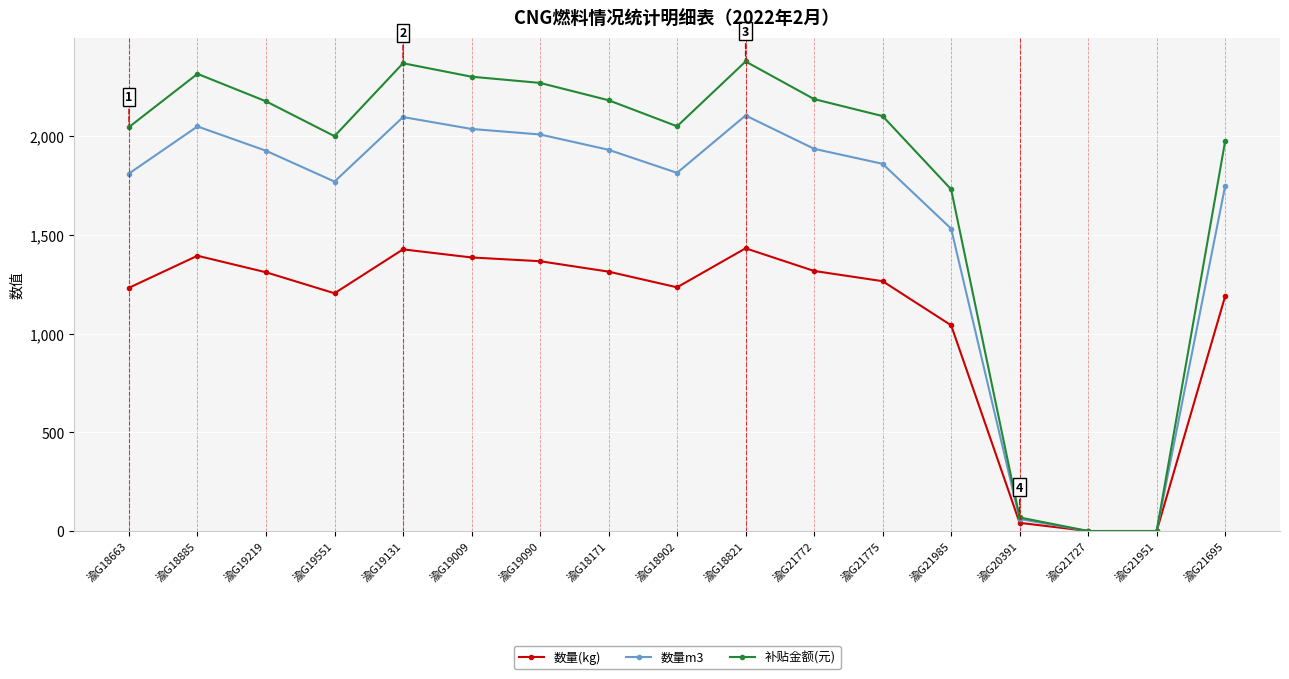

Does the chart display data point markers on the line(s)?

Yes